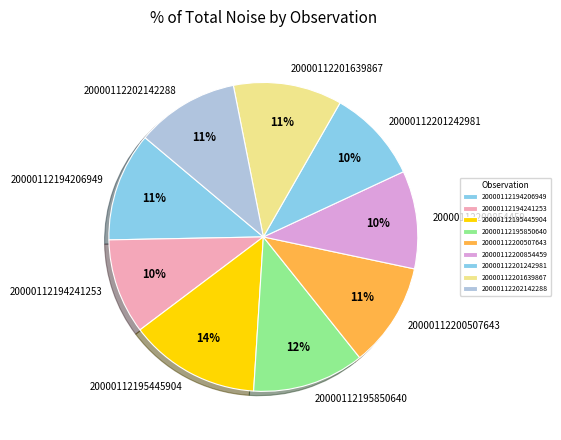

Which category has the biggest portion of the pie?

20000112195445904